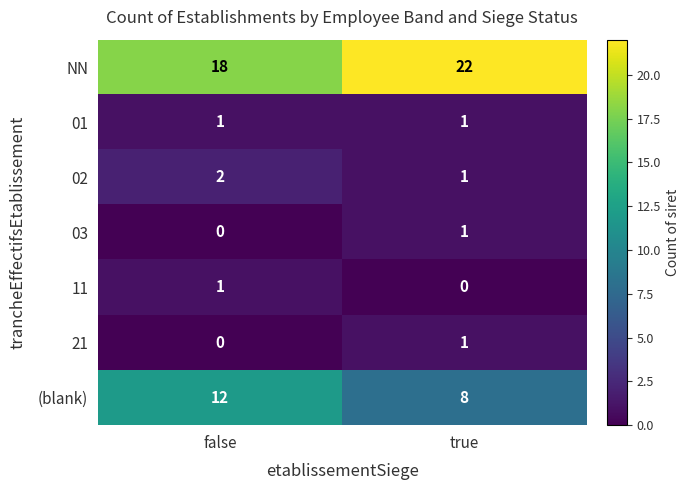

What is the sum of all NN values?

40